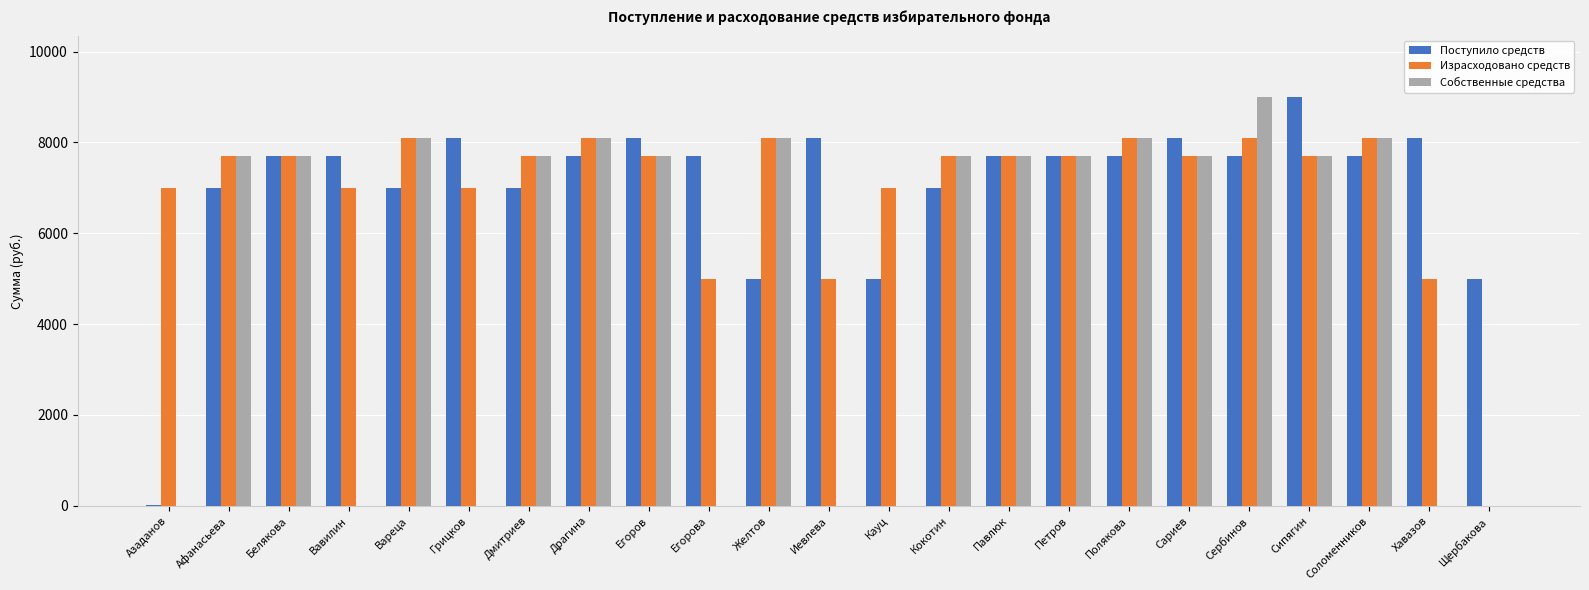

Which category has the highest value in the Собственные средства series?

Сербинов